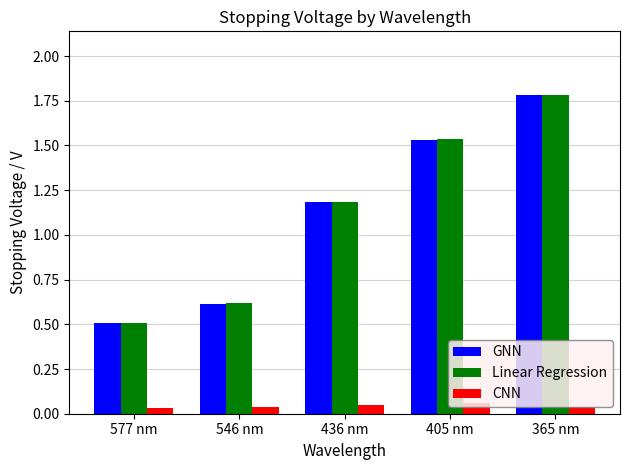

List the labels in order of Linear Regression value, largest first.

365 nm, 405 nm, 436 nm, 546 nm, 577 nm